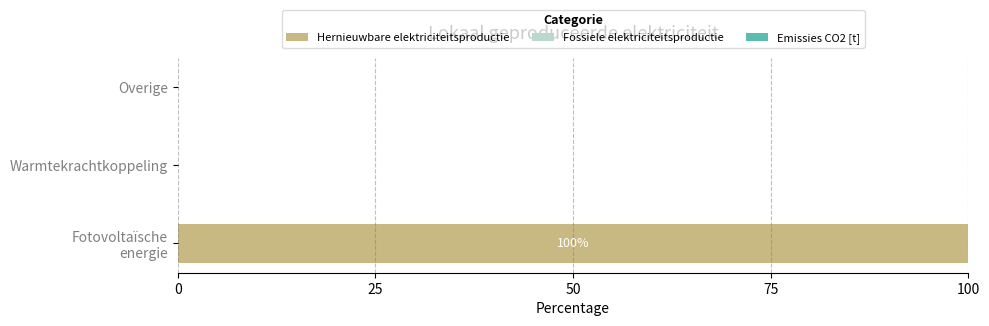

What is the maximum value shown in the chart?

100